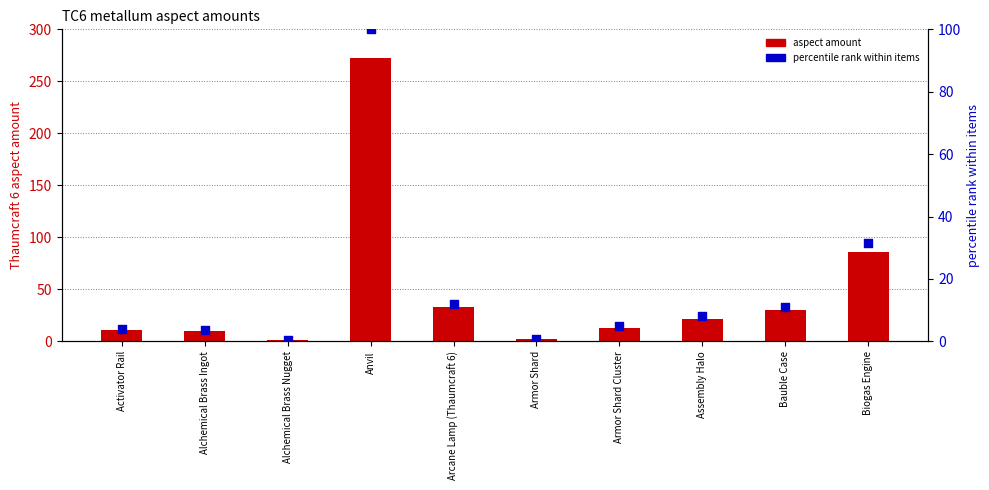

At which category is the sum across all series the highest?

Anvil